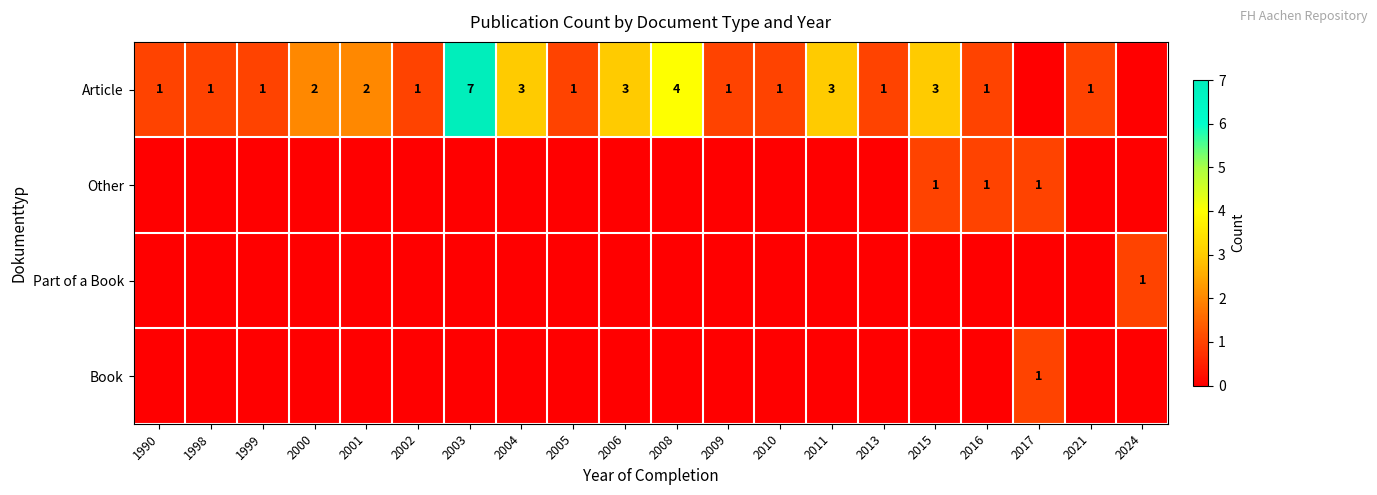

Is it true that Other equals 0 at 2017?

False